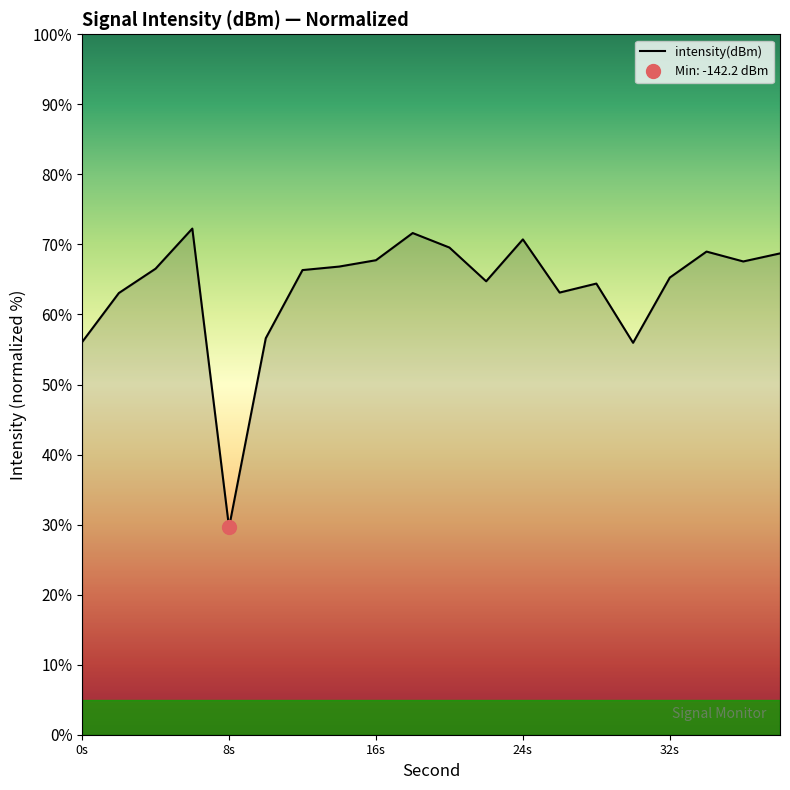

How many points are lower than both their immediate neighbors (excluding endpoints)?

5